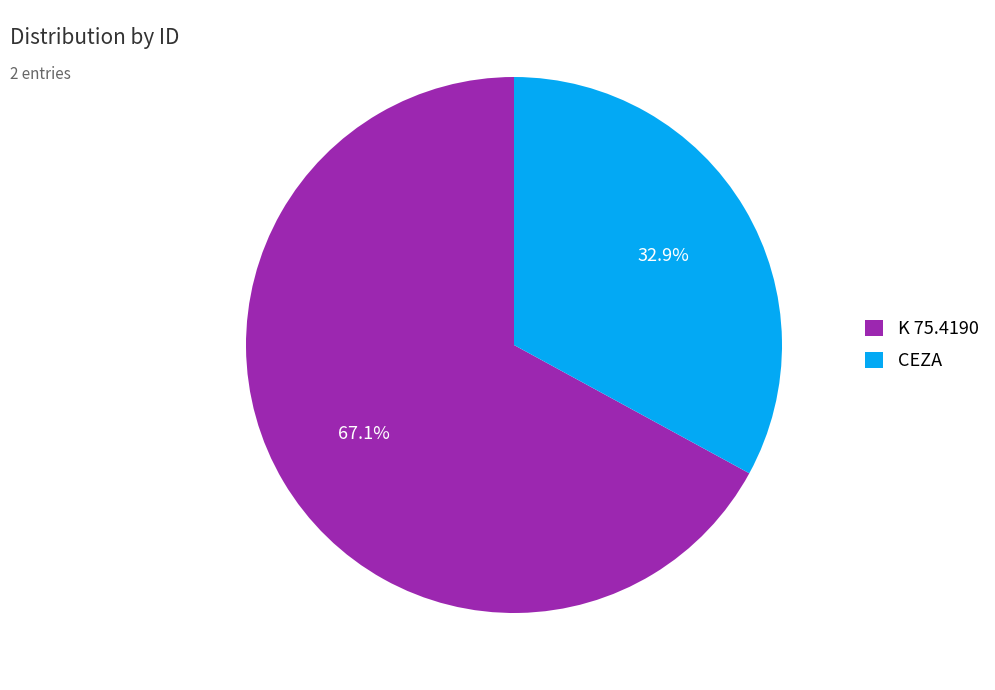

What is the majority slice?

K 75.4190